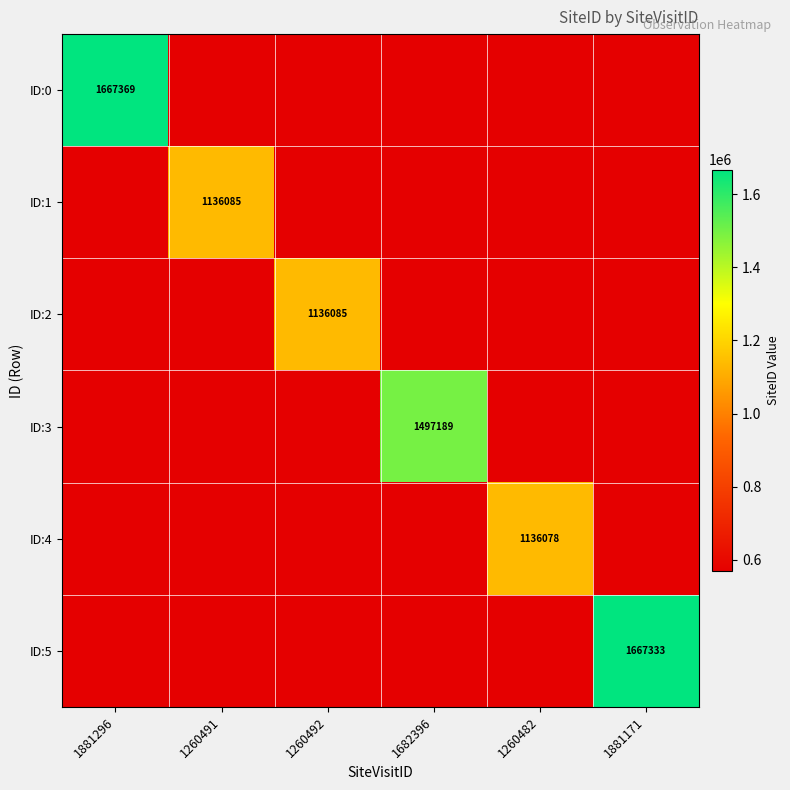

Which series has the largest total across all categories?

ID:0